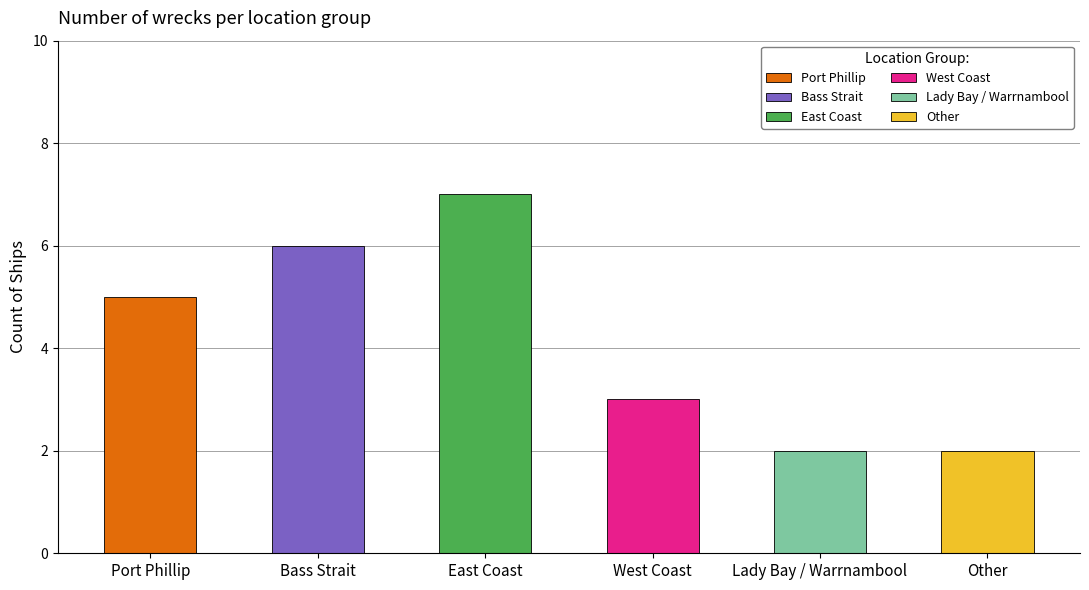

What position from the left is Lady Bay / Warrnambool?

5